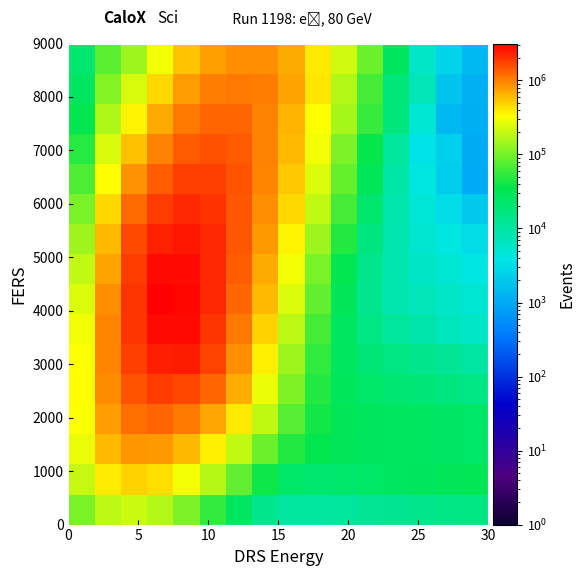

How many series are shown in this chart?

16